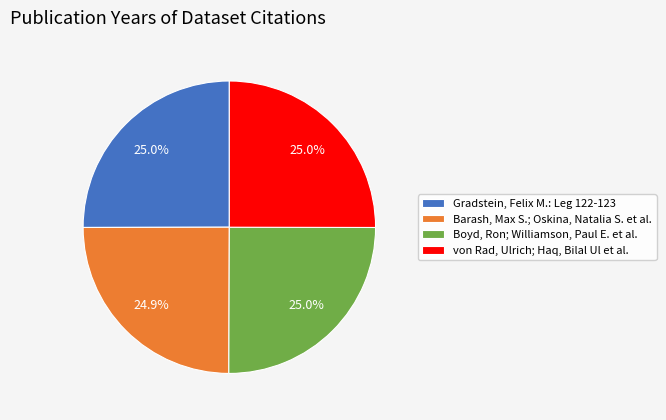

How many slices are in this pie chart?

4